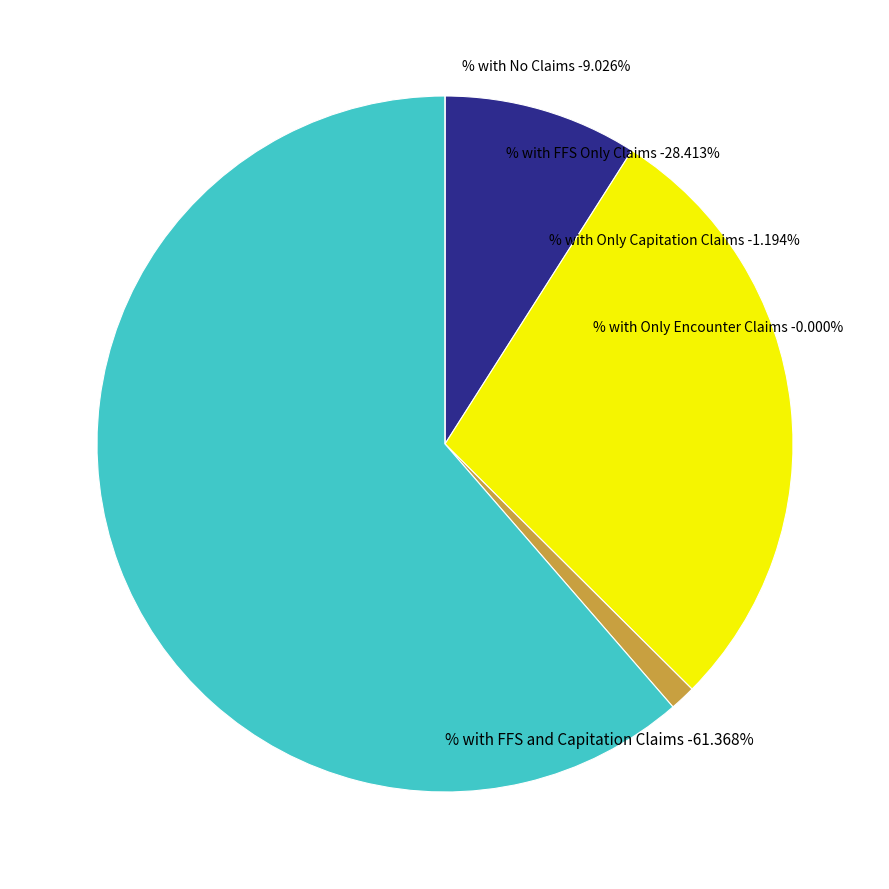

To the nearest percent, what percentage of the pie is % with FFS and Capitation Claims?

61%